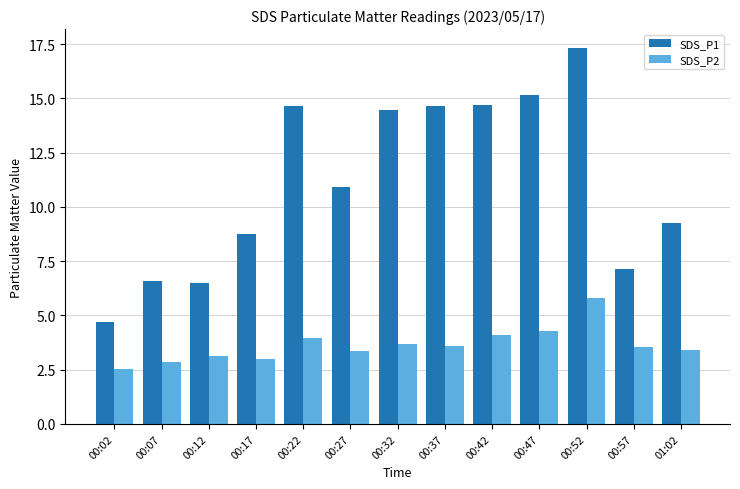

What is the label of the 7th bar from the right?

00:32